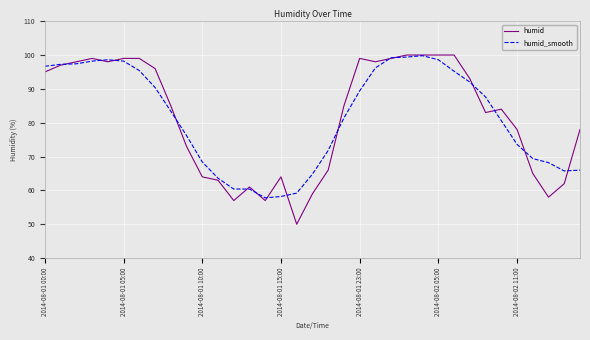

What is the smallest value displayed?

50.0